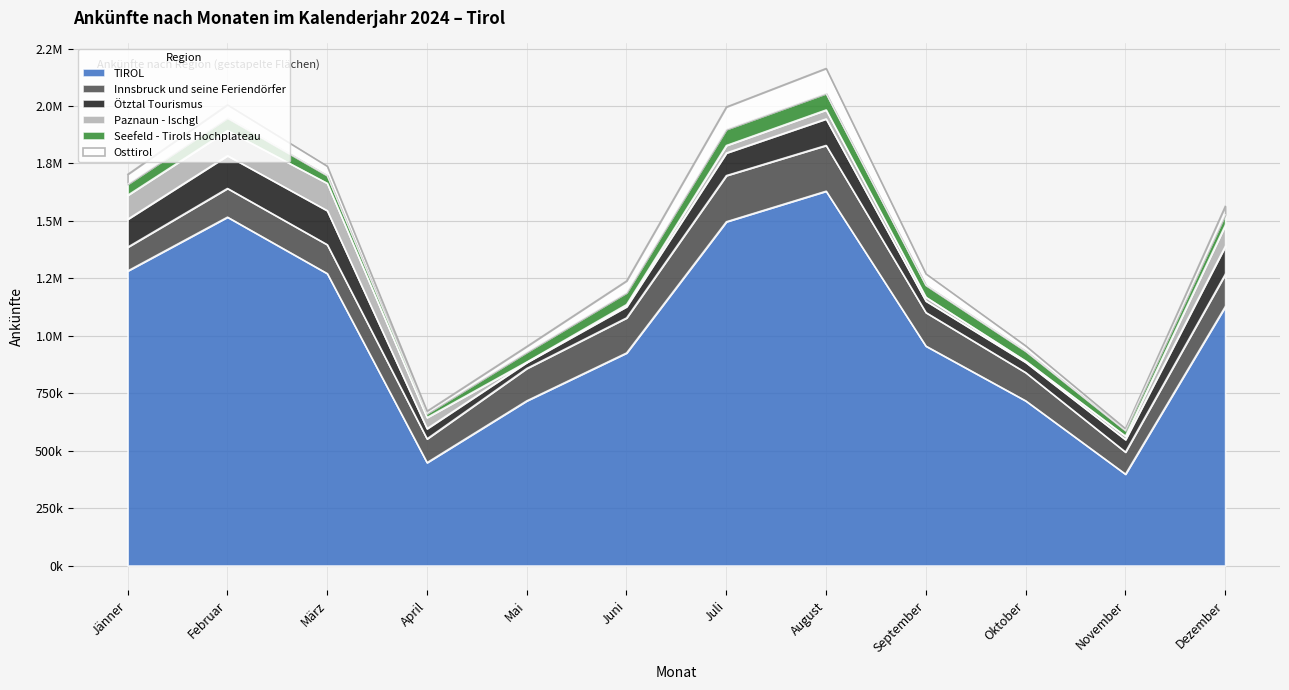

What is the difference between the Paznaun - Ischgl values at März and Oktober?

113537